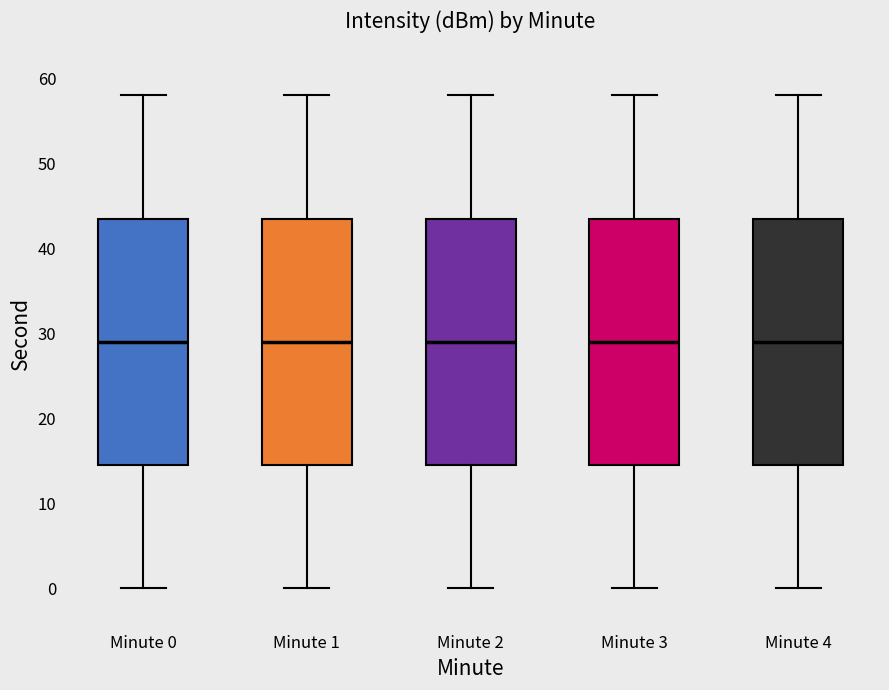

Reading left to right, transcribe this box plot: for each box, give where its median line is, the range the box spans, and where its two whiskers end, as read against the y-axis. The values are not printed on the chart, so give them approximately, as read against the axis.

Minute 0: median 29, box 15 to 44, whiskers 0 to 58
Minute 1: median 29, box 15 to 44, whiskers 0 to 58
Minute 2: median 29, box 15 to 44, whiskers 0 to 58
Minute 3: median 29, box 15 to 44, whiskers 0 to 58
Minute 4: median 29, box 15 to 44, whiskers 0 to 58